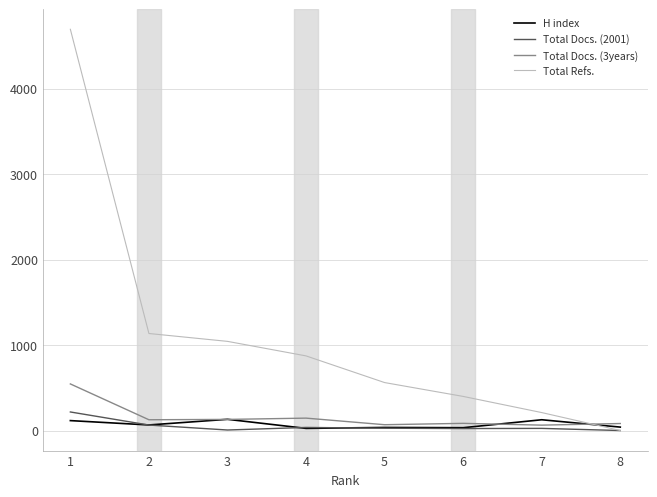

The value of Total Refs. at 8 is -2132. True or false?

False